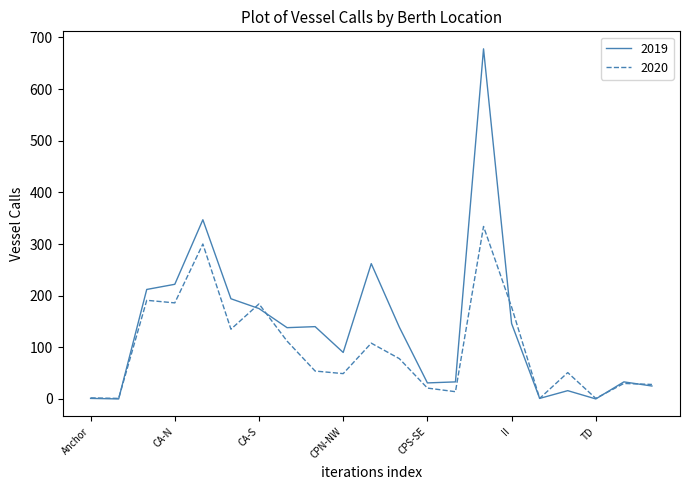

Which series has the widest spread of values?

2019